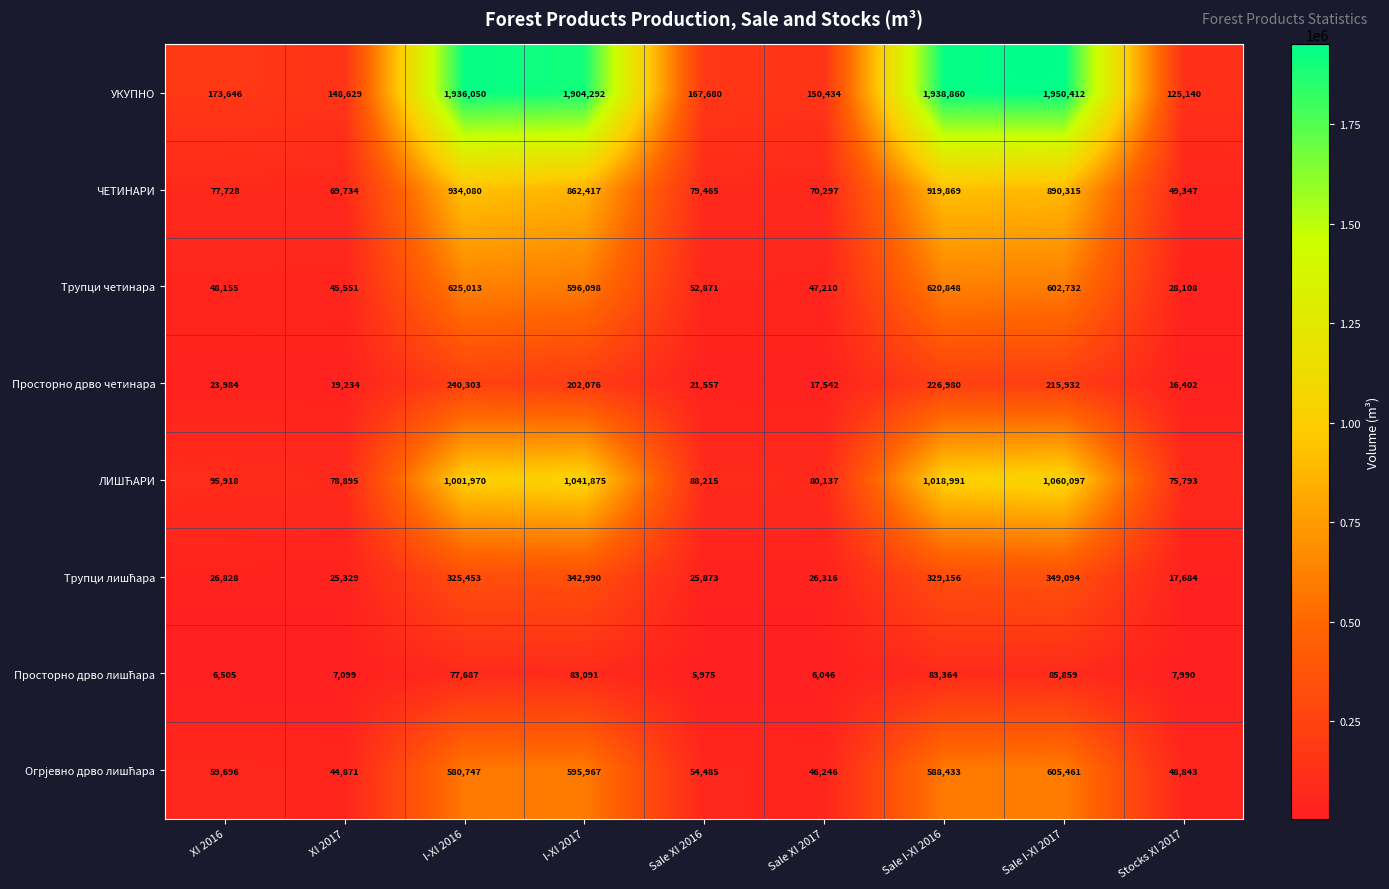

What is the difference between the maximum and minimum values in the Просторно дрво четинара series?

223901